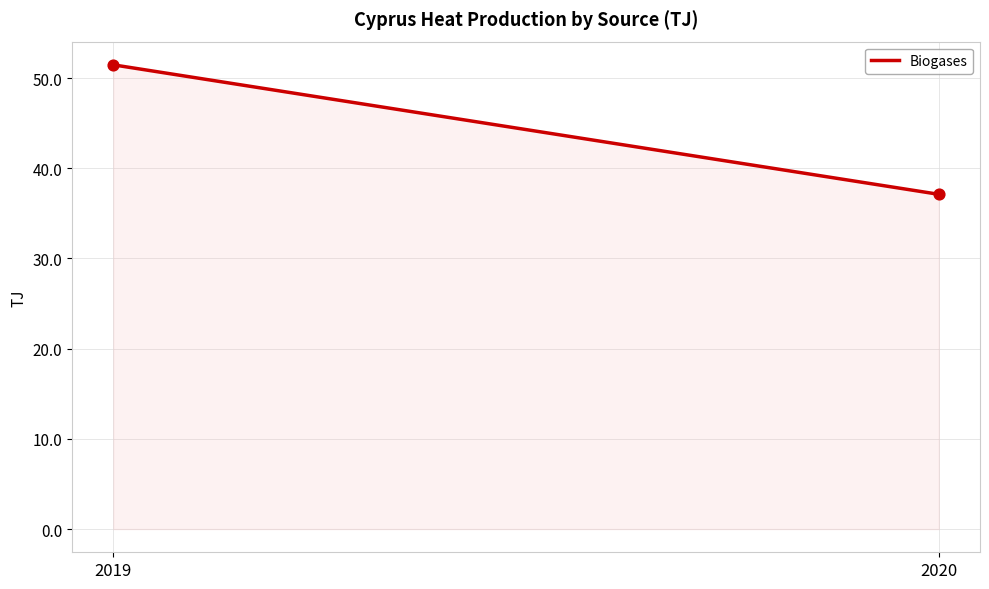

What Y value in the scatter plot is closest to 44?

37.1